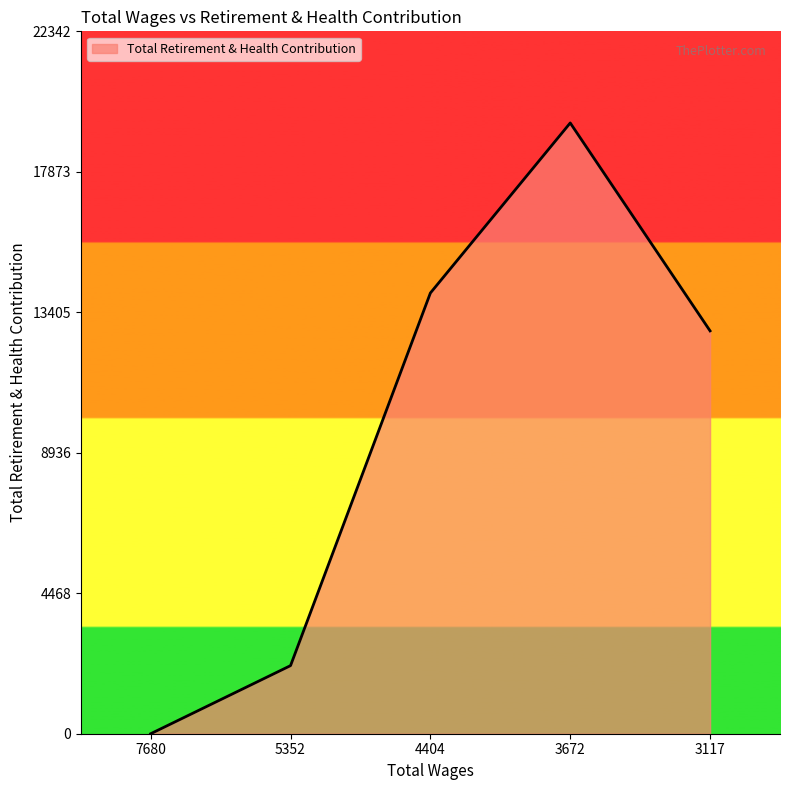

Where is the first local maximum?

3672